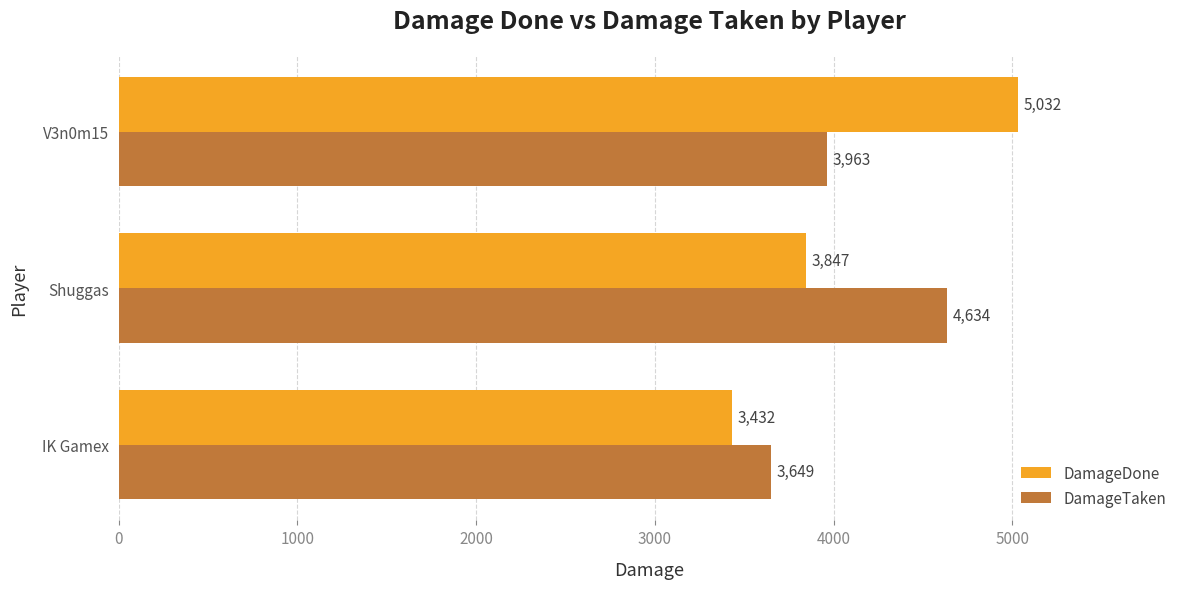

Where is DamageDone nearest to the value 4232?

Shuggas